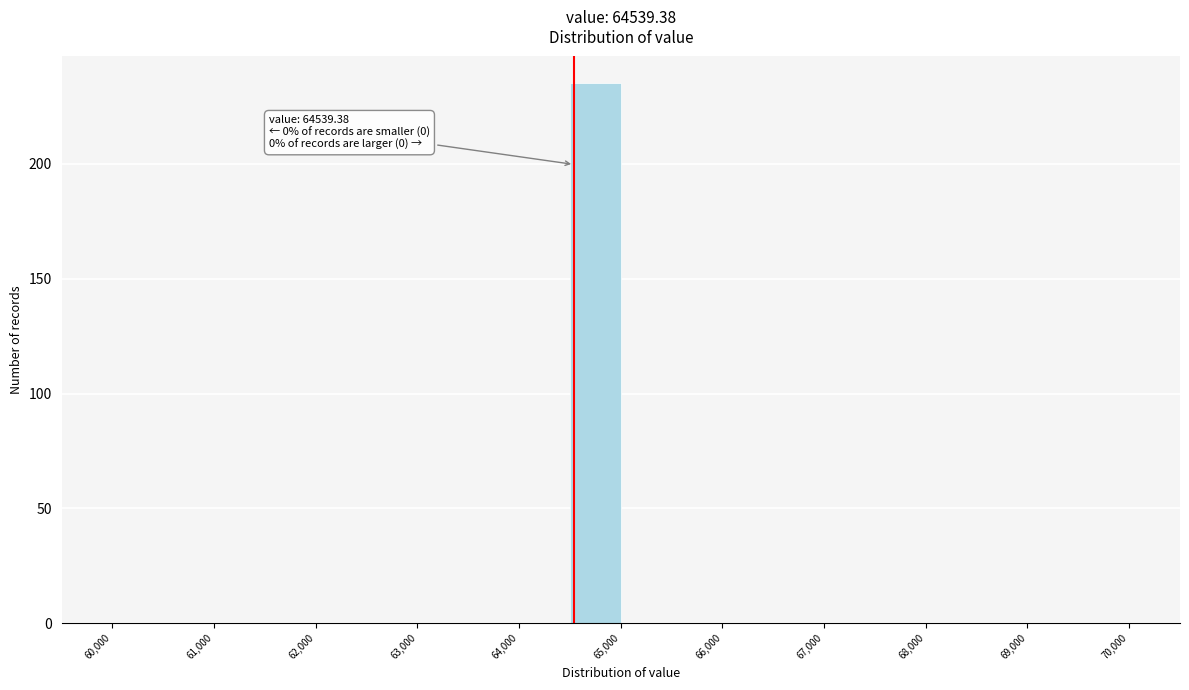

Over which range of the x-axis is the bar tallest?

64500 to 65000